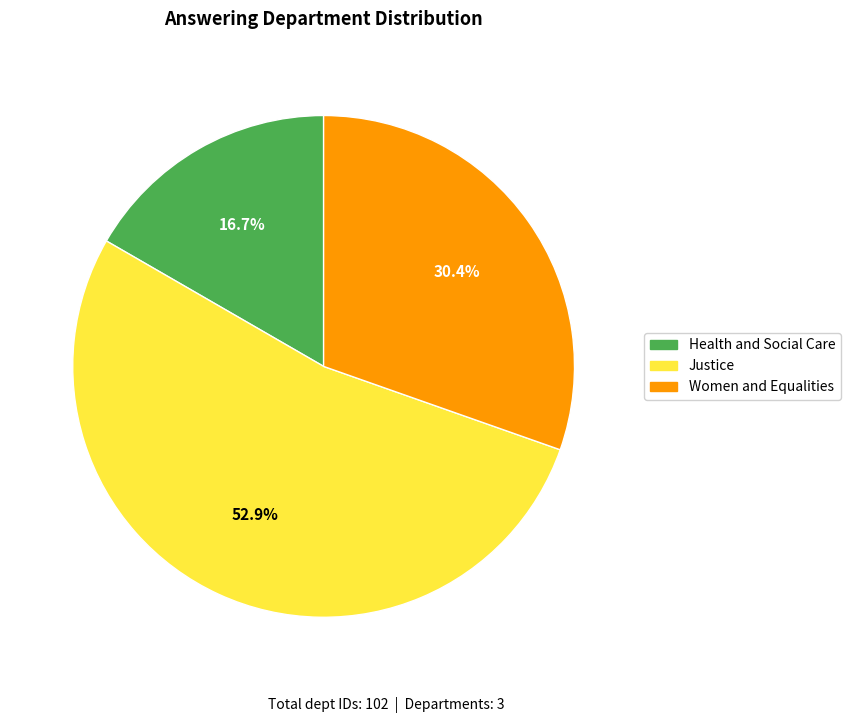

Which has a higher value, Women and Equalities or Health and Social Care?

Women and Equalities